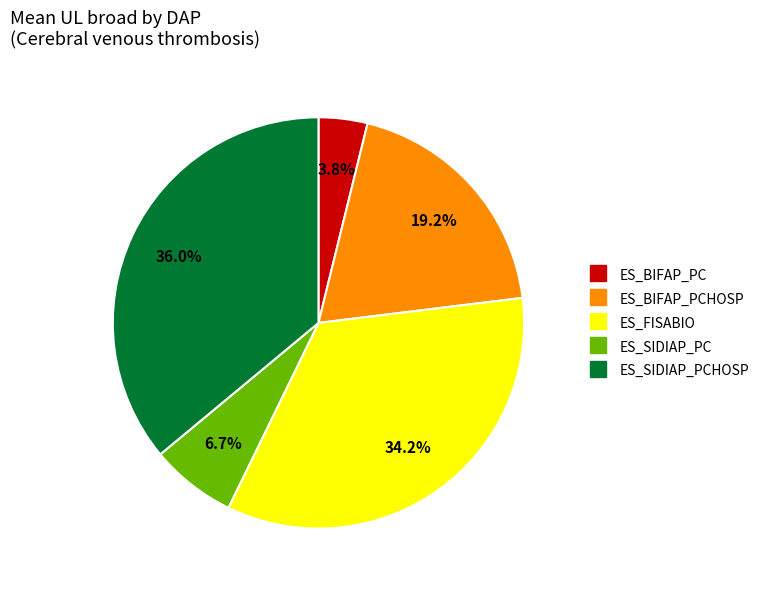

Is there any slice that represents more than half of the pie?

No